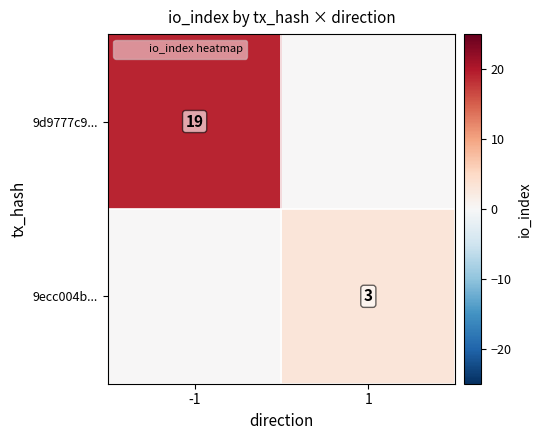

Is the value of 9ecc004b... at -1 greater than the value of 9d9777c9... at 1?

No